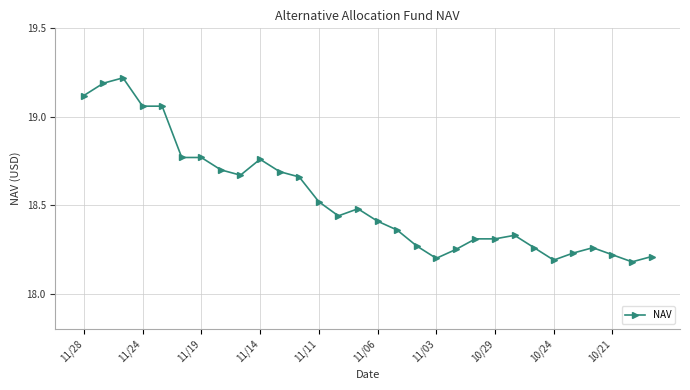

What is the sum of all values?

556.1